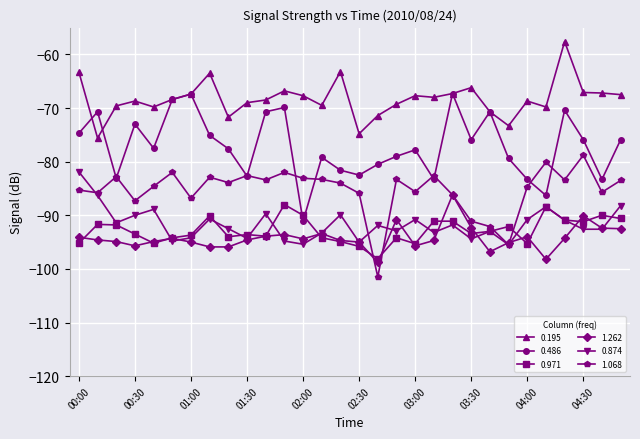

True or false: 0.195 has more than 2 points higher than both neighbors.

True